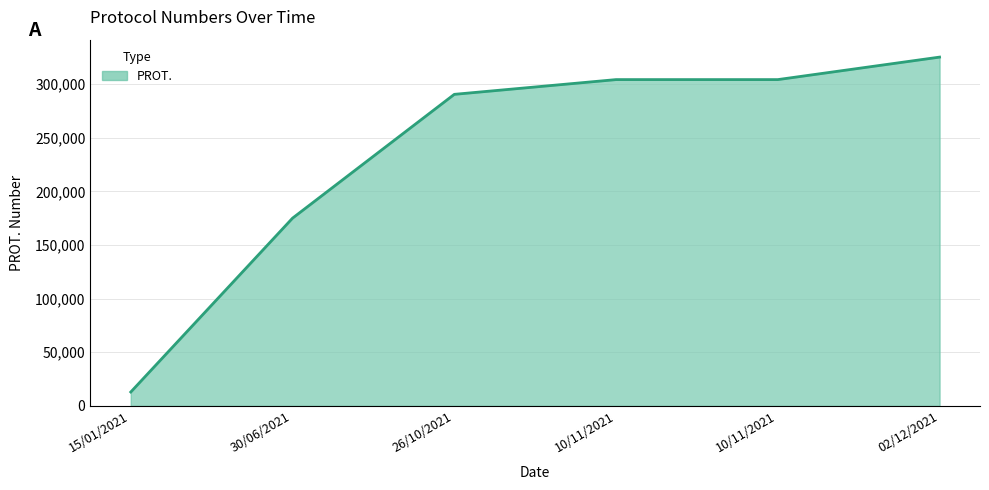

Is this an area chart (filled region under the line)?

Yes